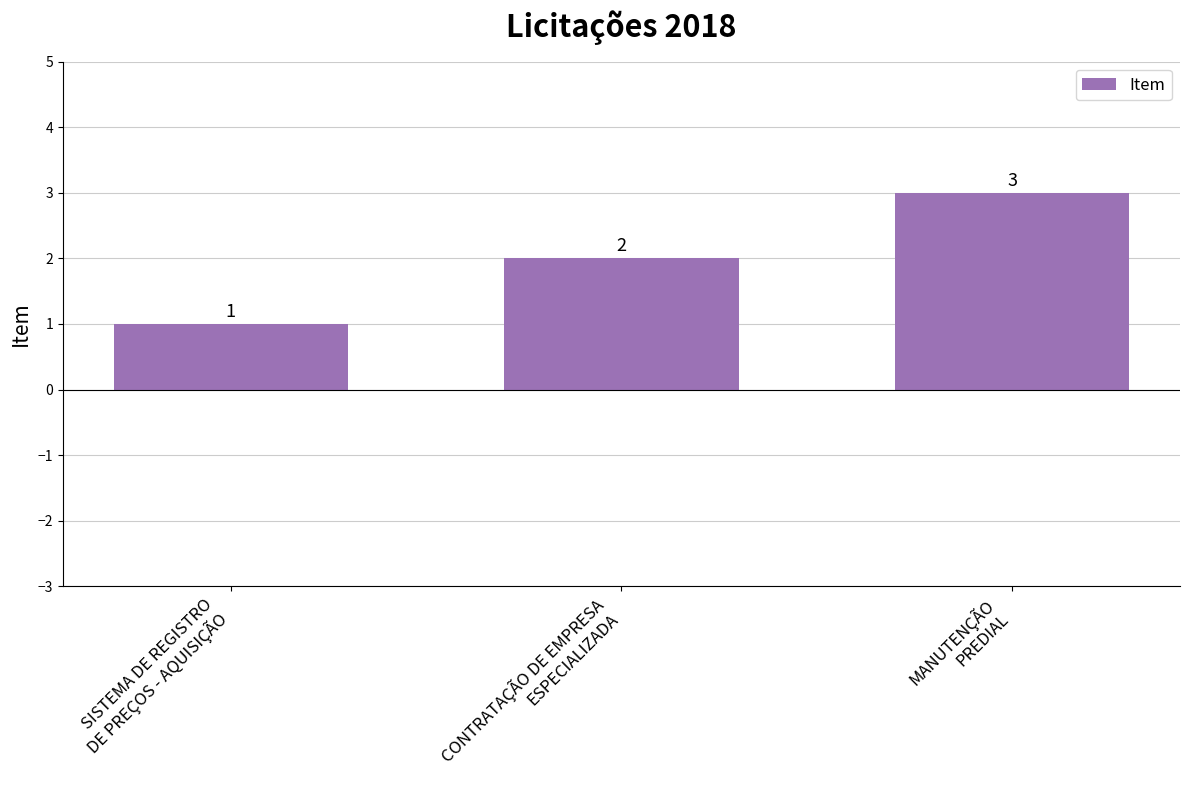

What is the difference between the values at CONTRATAÇÃO DE EMPRESA
ESPECIALIZADA and SISTEMA DE REGISTRO
DE PREÇOS - AQUISIÇÃO?

1